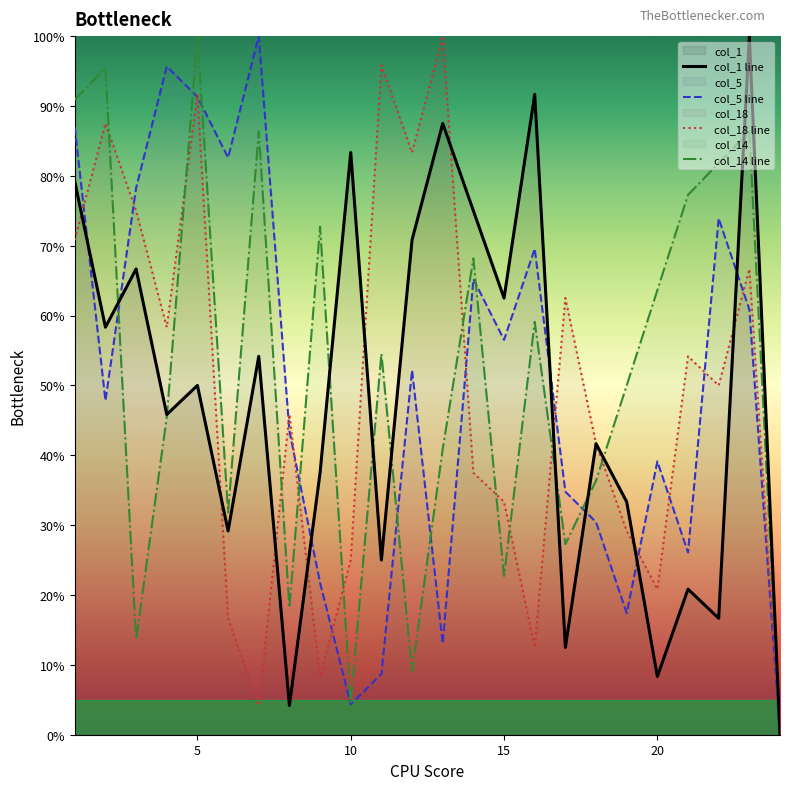

List the series in order of their overall mean, highest first.

col_14 line, col_5 line, col_18 line, col_1 line